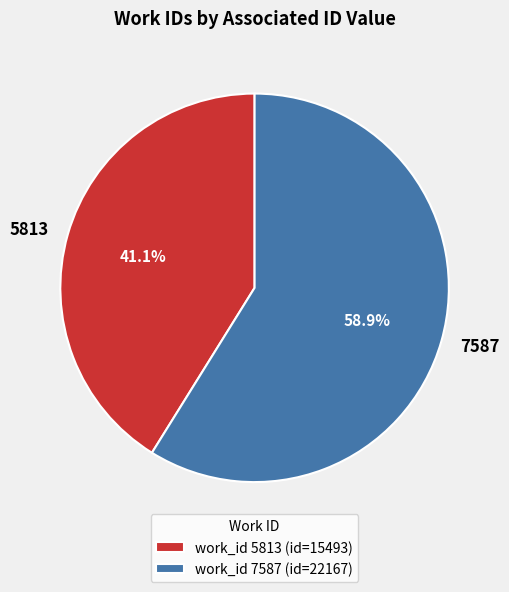

Between 7587 and 5813, which is larger?

7587